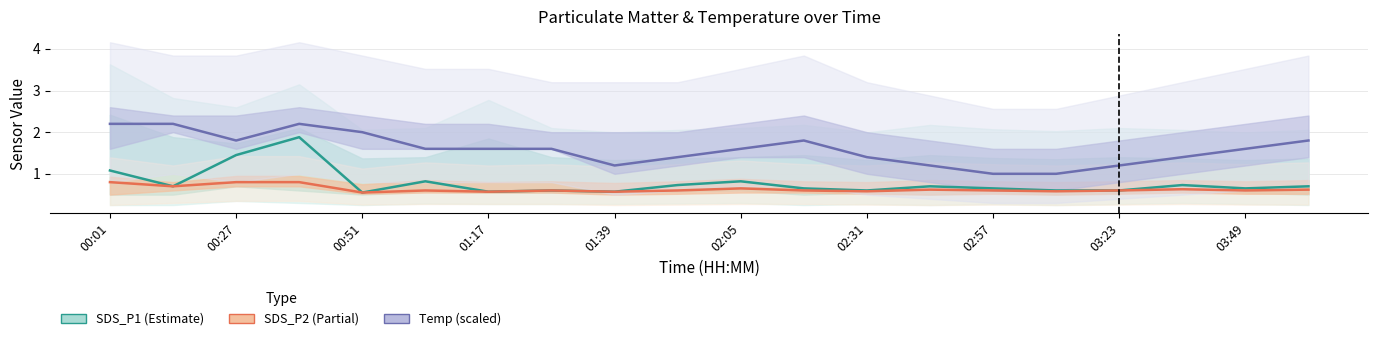

Which series has the widest spread of values?

SDS_P1 (Estimate)